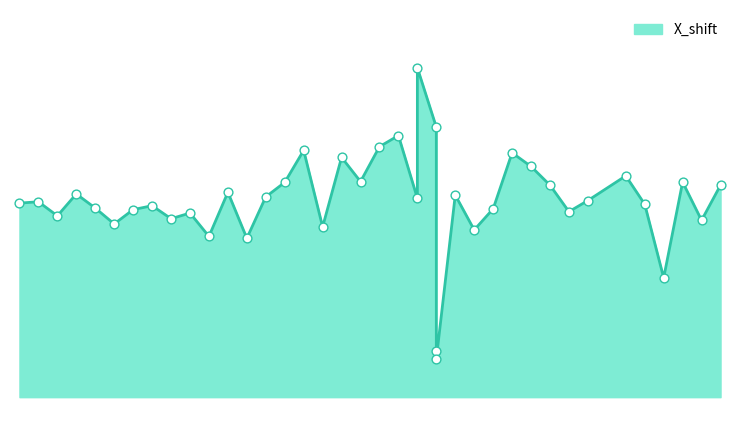

What is the change in value from 26 to 39?

-0.3